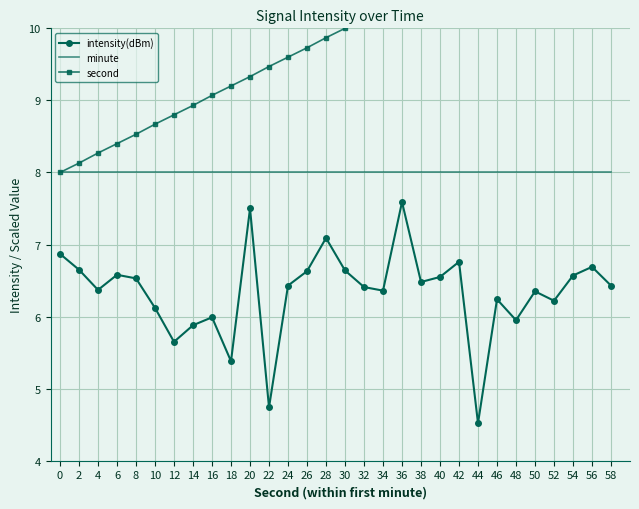

True or false: intensity(dBm) has more than 1 points higher than both neighbors.

True